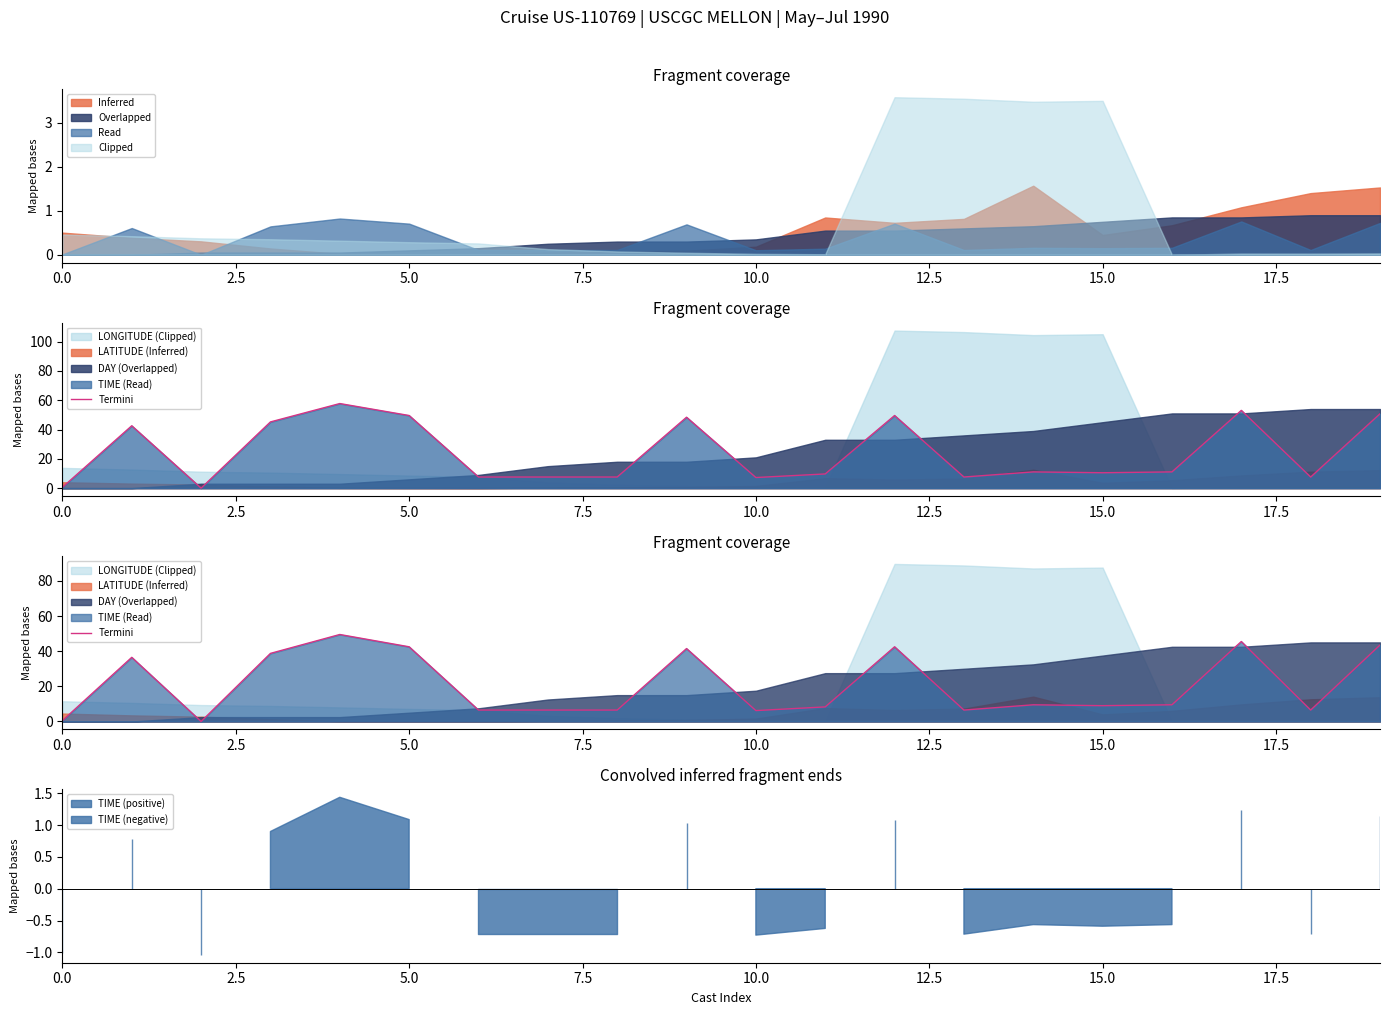

What is the difference between the values at 11 and 2.5?

28.2